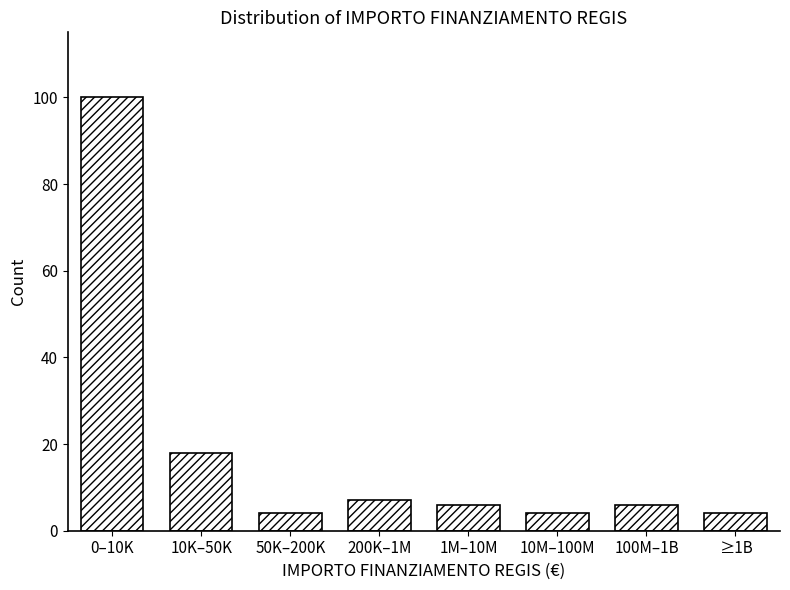

Reading left to right, what are all the values shown in this chart?

100	18	4	7	6	4	6	4